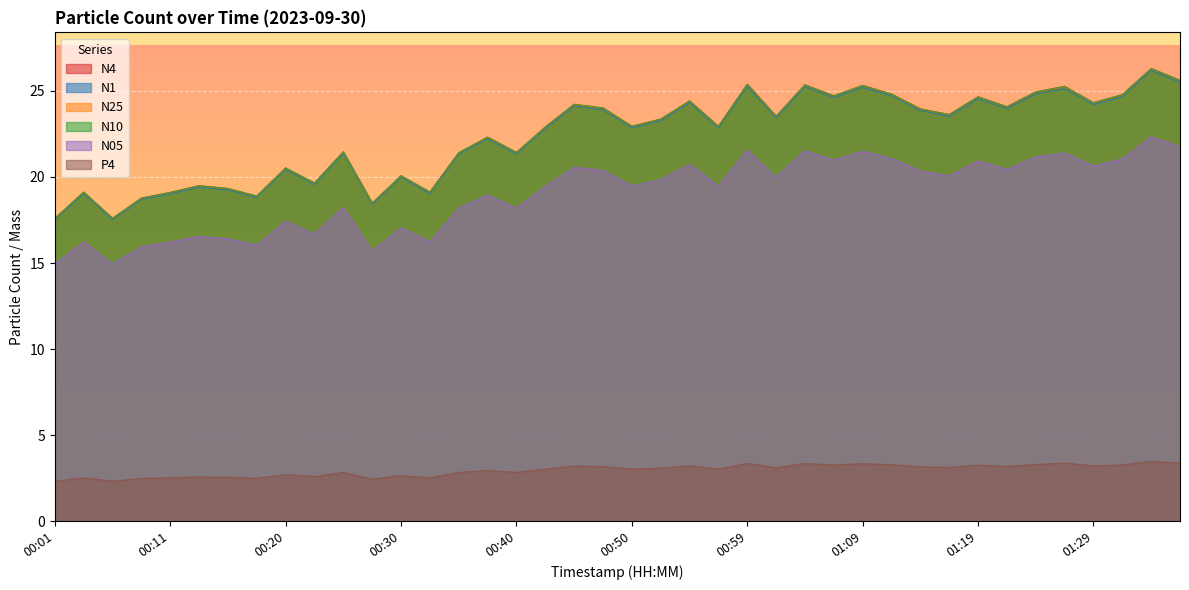

Does the chart display data point markers on the line(s)?

No